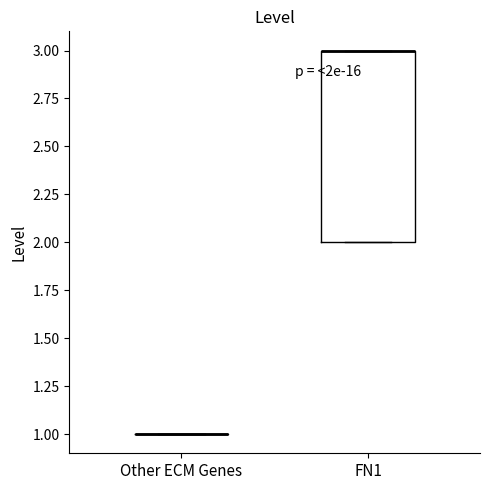

Reading left to right, transcribe this box plot: for each box, give where its median line is, the range the box spans, and where its two whiskers end, as read against the y-axis. The values are not printed on the chart, so give them approximately, as read against the axis.

Other ECM Genes: box collapsed to a line at 1, whiskers 1 to 1
FN1: median 3 (drawn on the box's upper edge), box 2 to 3, whiskers 2 to 3